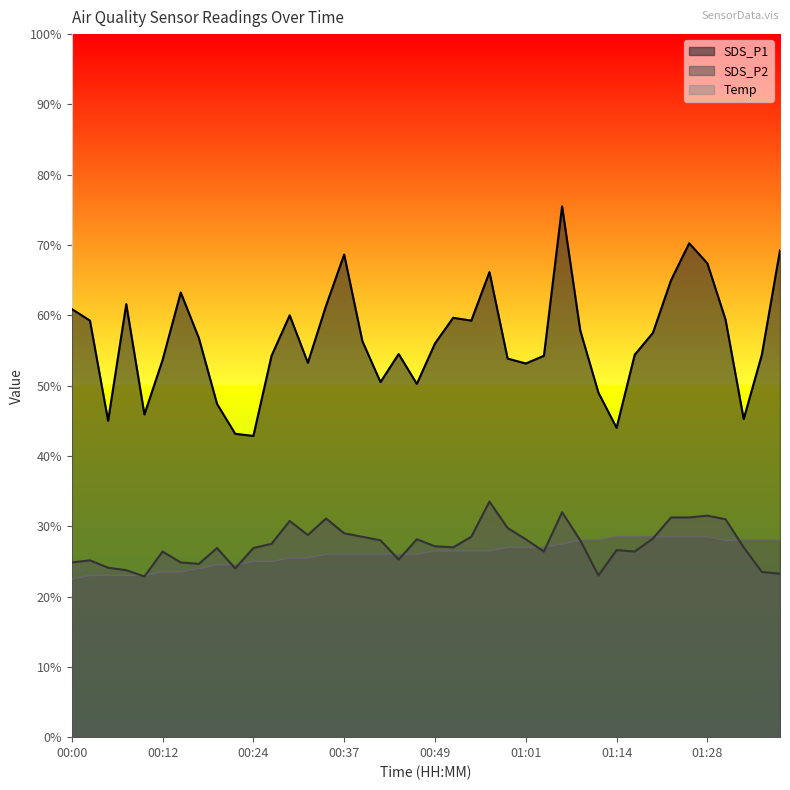

What are all the series names shown in the legend?

SDS_P1, SDS_P2, Temp